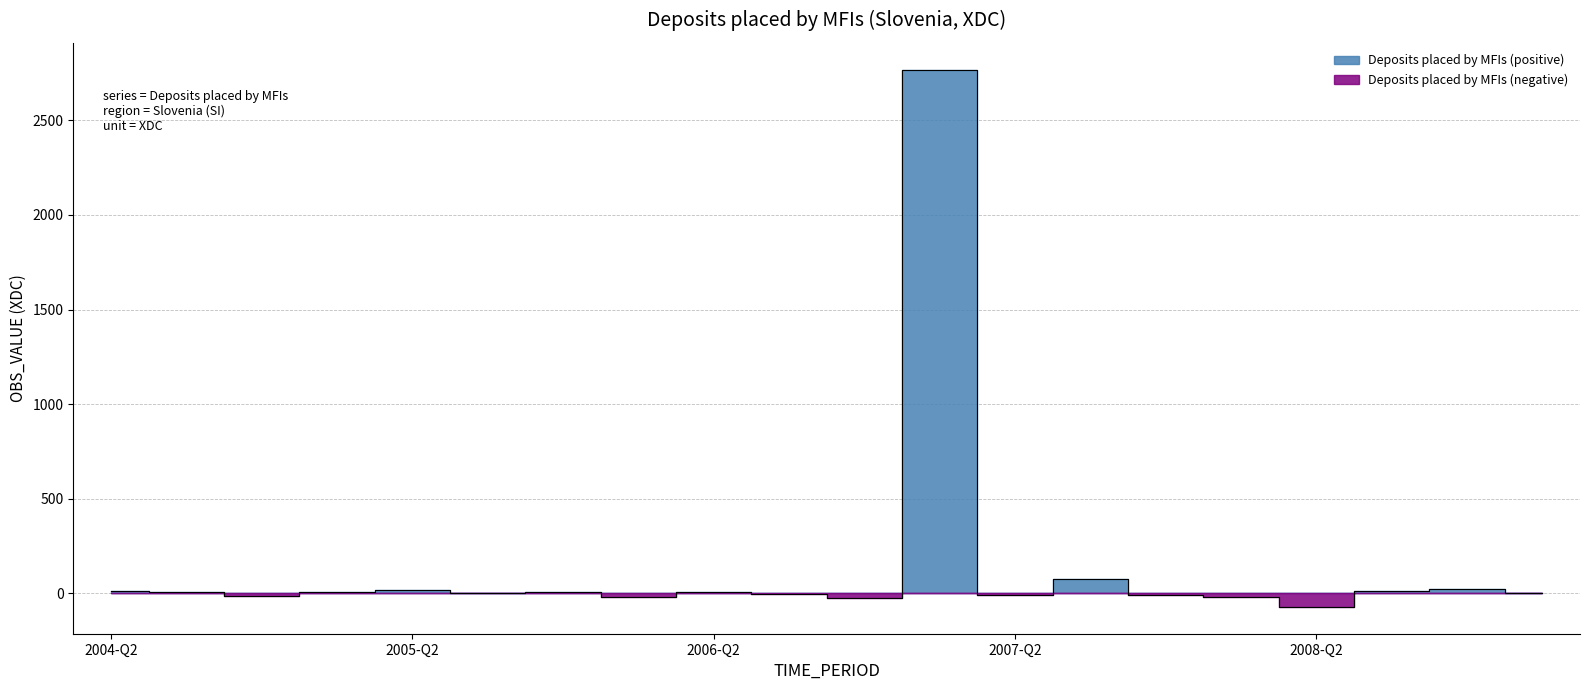

What is the value of the 15th point from the left?

-8.2